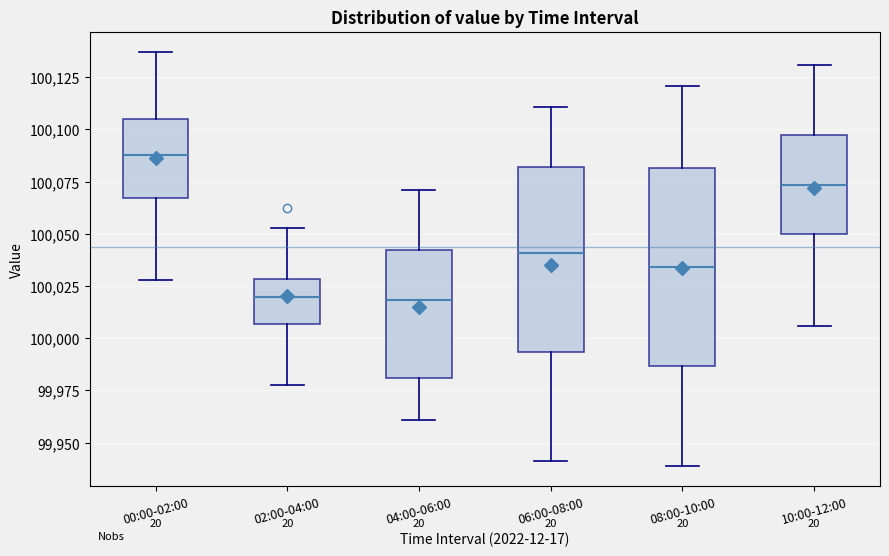

Which box has the highest median line?

00:00-02:00